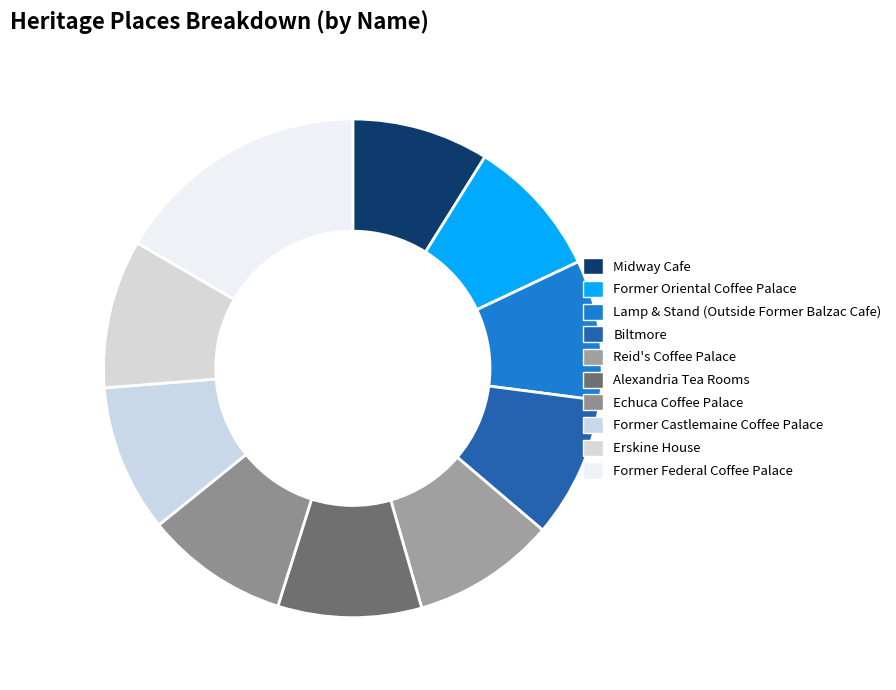

To the nearest percent, what is the combined percentage of Alexandria Tea Rooms and Biltmore?

18%